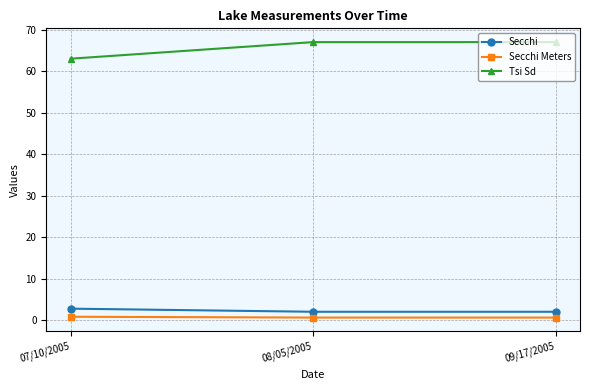

Which series has the widest spread of values?

Tsi Sd